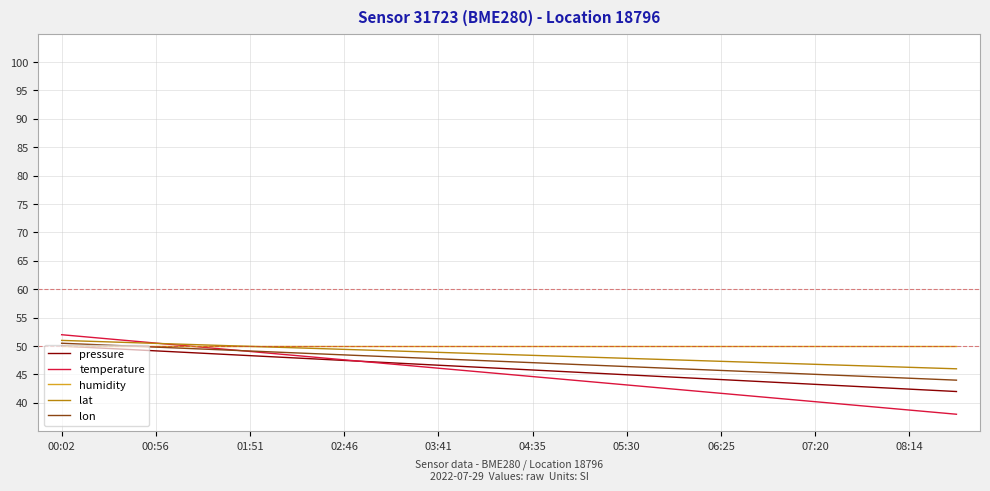

What is the highest value of the pressure series?

50.0